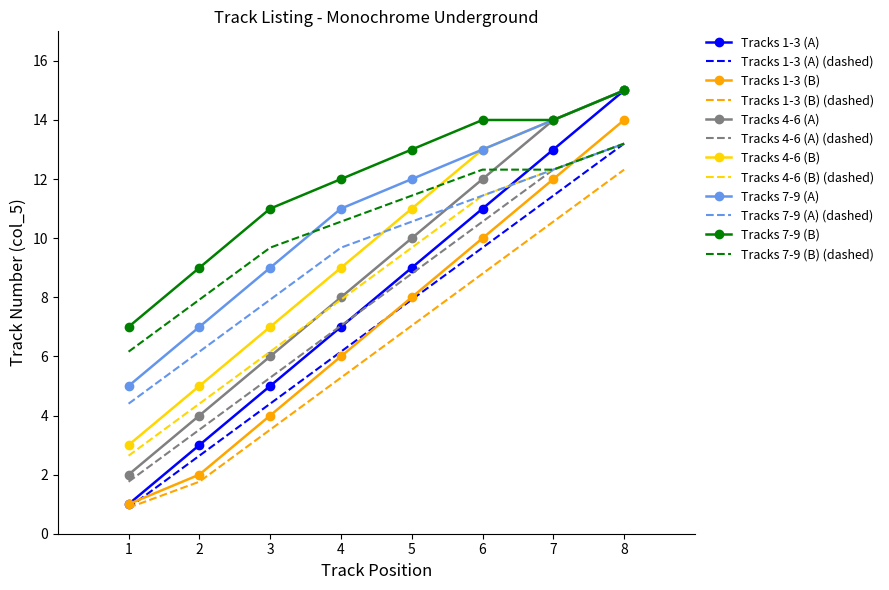

Is it true that Tracks 4-6 (B) (dashed) equals 9.7 at 5?

True